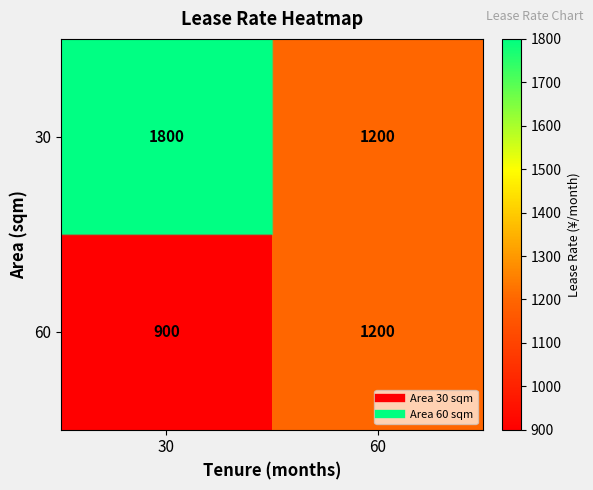

At which category is the sum across all series the highest?

30